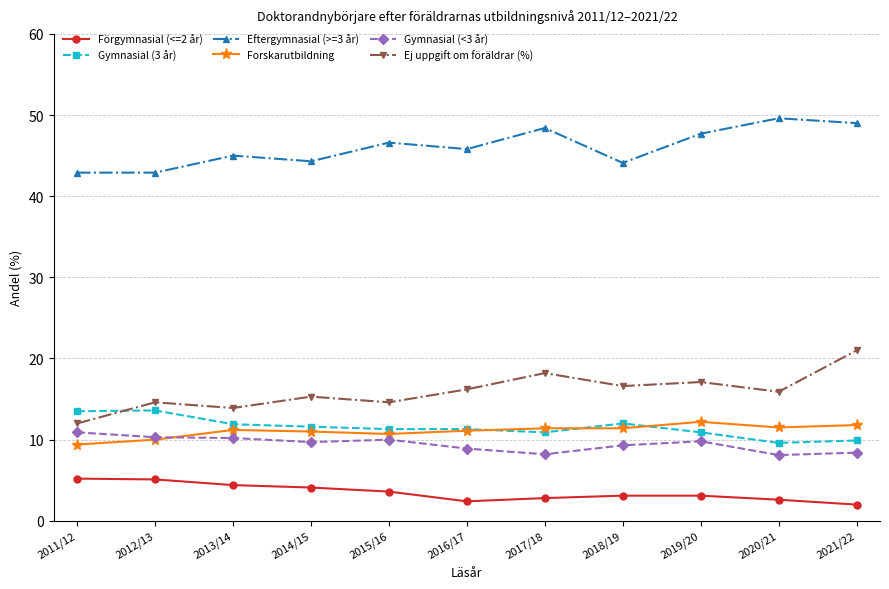

What is the label of the 1st point from the left?

2011/12